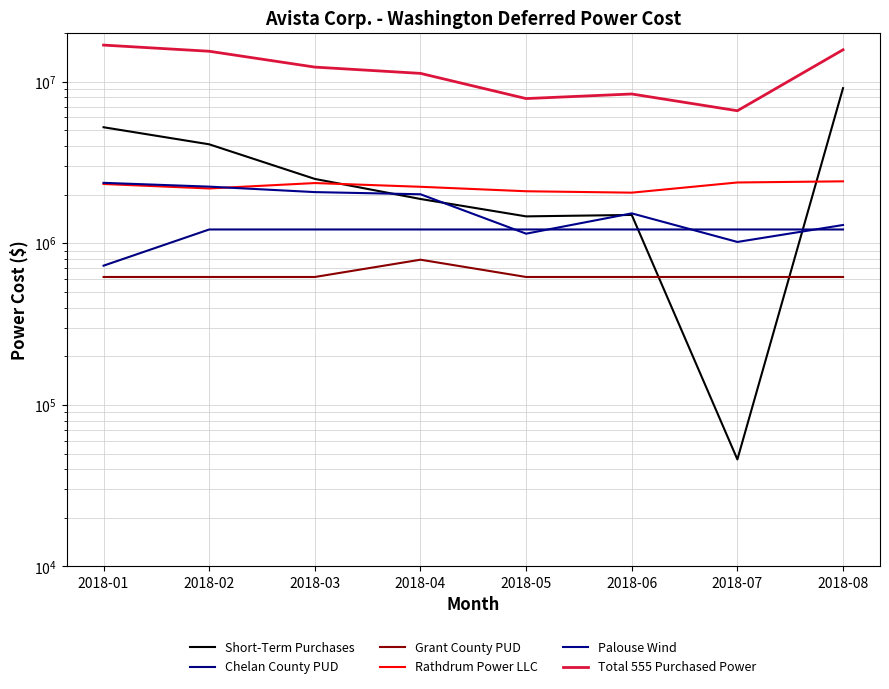

True or false: Total 555 Purchased Power and Grant County PUD cross at least once.

False